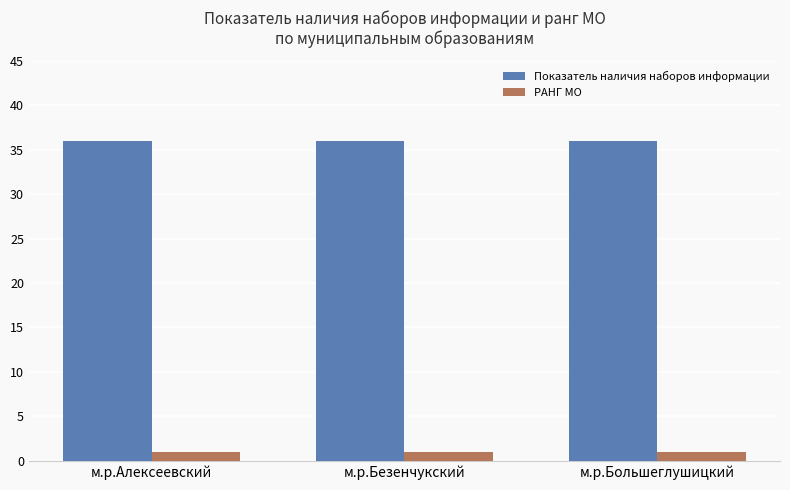

How many groups of bars are there?

3